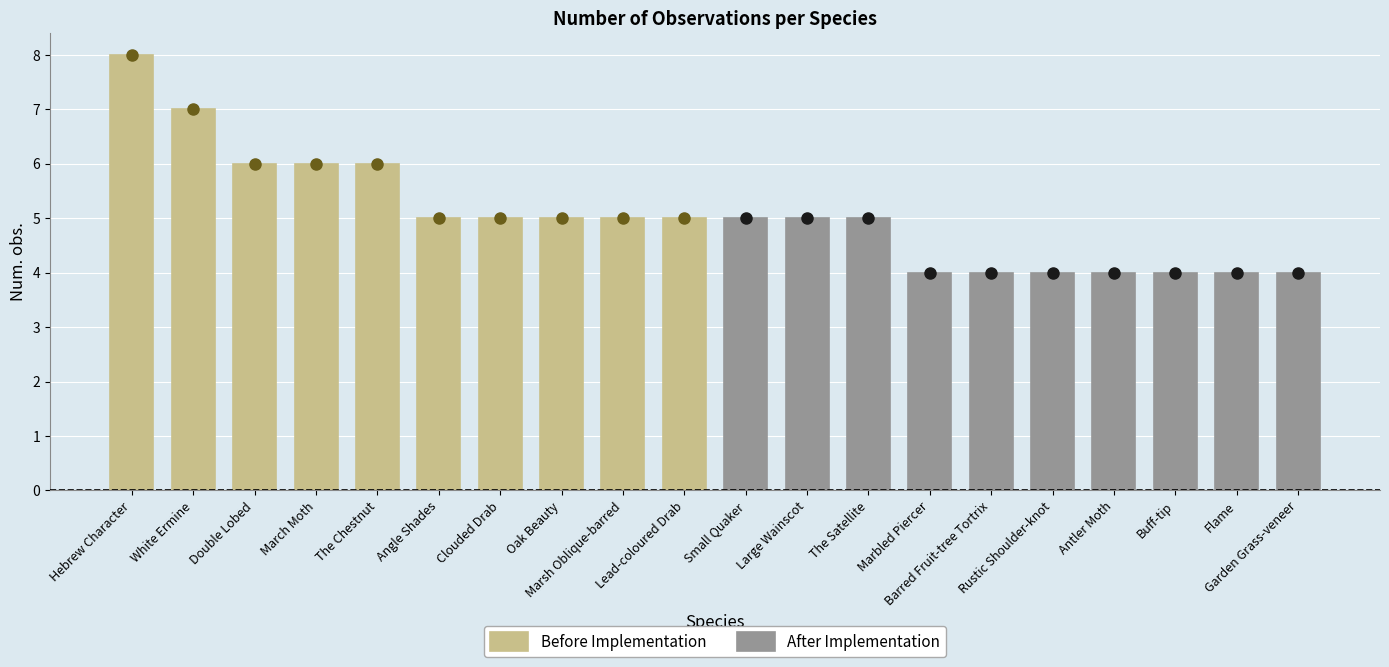

True or false: Before Implementation has a value of 5 at Marsh Oblique-barred.

True